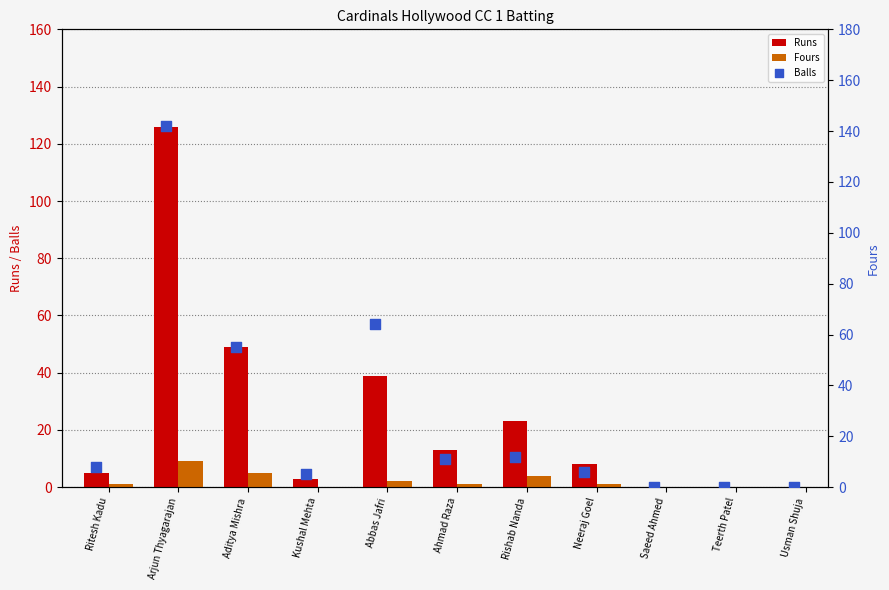

Which series contains the lowest Y value?

Runs